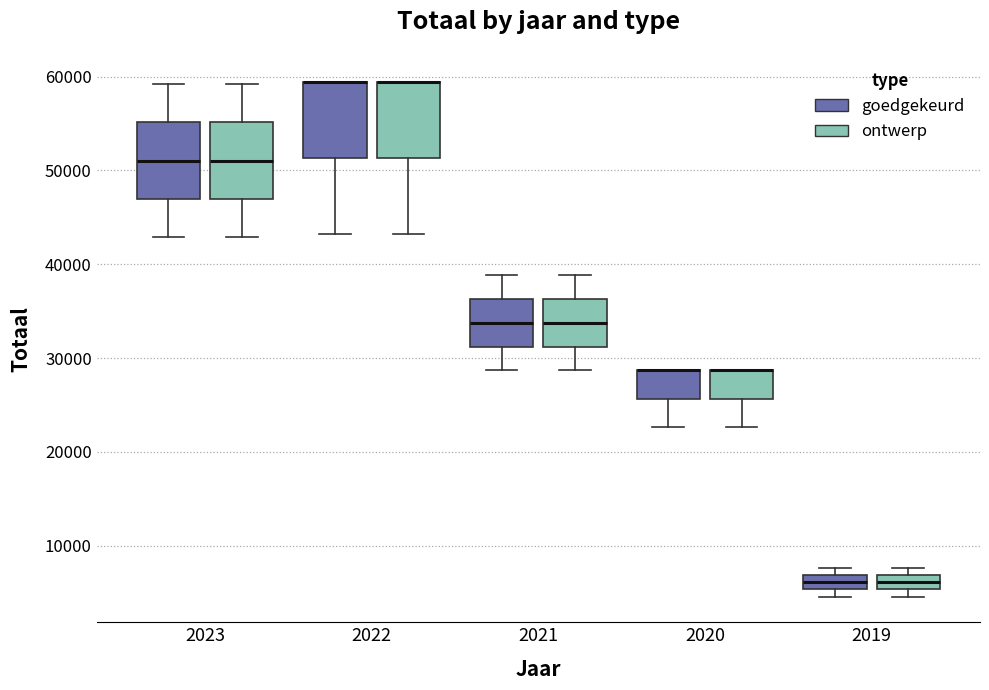

Reading left to right, transcribe this box plot: for each box, give where its median line is, the range the box spans, and where its two whiskers end, as read against the y-axis. The values are not printed on the chart, so give them approximately, as read against the axis.

2023 (goedgekeurd): median 51000, box 47000 to 55000, whiskers 43000 to 59000
2023 (ontwerp): median 51000, box 47000 to 55000, whiskers 43000 to 59000
2022 (goedgekeurd): median 59000 (drawn on the box's upper edge), box 51000 to 59000, whiskers 43000 to 59000
2022 (ontwerp): median 59000 (drawn on the box's upper edge), box 51000 to 59000, whiskers 43000 to 59000
2021 (goedgekeurd): median 34000, box 31000 to 36000, whiskers 29000 to 39000
2021 (ontwerp): median 34000, box 31000 to 36000, whiskers 29000 to 39000
2020 (goedgekeurd): median 29000 (drawn on the box's upper edge), box 26000 to 29000, whiskers 23000 to 29000
2020 (ontwerp): median 29000 (drawn on the box's upper edge), box 26000 to 29000, whiskers 23000 to 29000
2019 (goedgekeurd): median 6000, box 5000 to 7000, whiskers 5000 (just below the box's lower edge) to 8000
2019 (ontwerp): median 6000, box 5000 to 7000, whiskers 5000 (just below the box's lower edge) to 8000